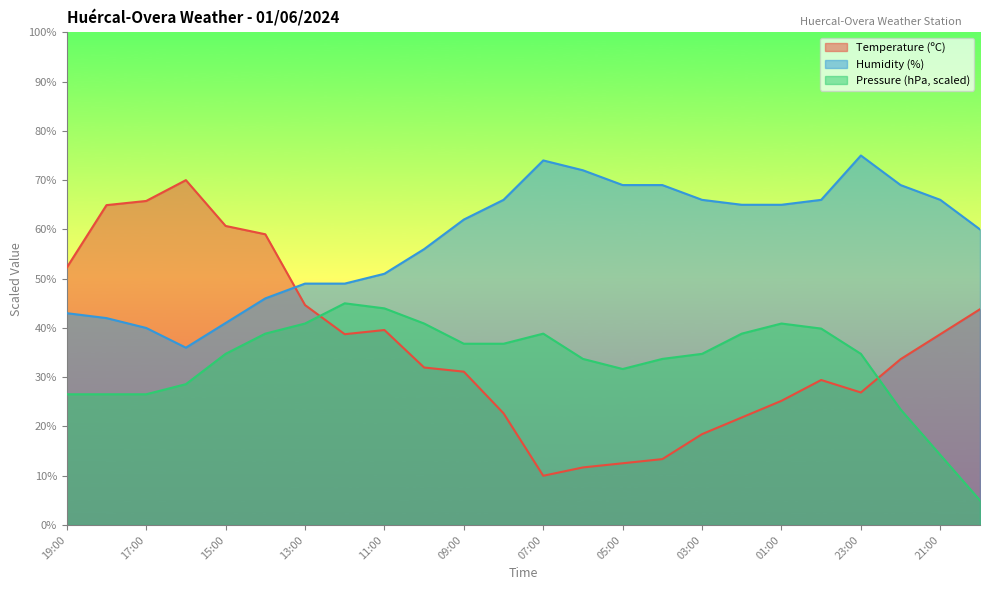

How many lines are shown in the chart?

3